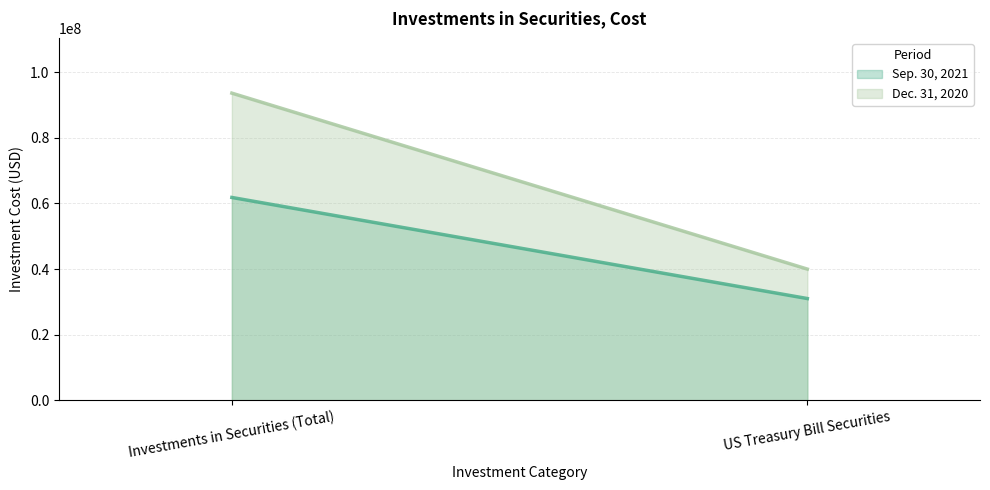

Rank the series at US Treasury Bill Securities from highest to lowest value.

Dec. 31, 2020, Sep. 30, 2021